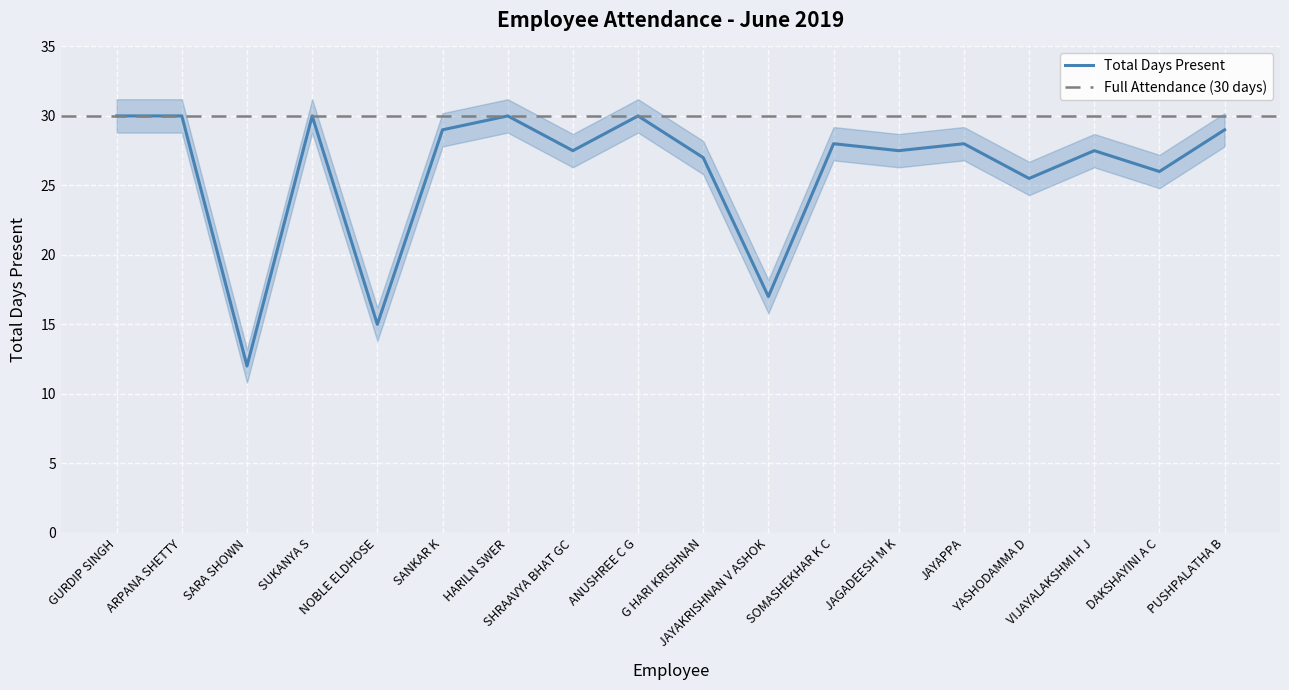

How many data points are above 28?

7